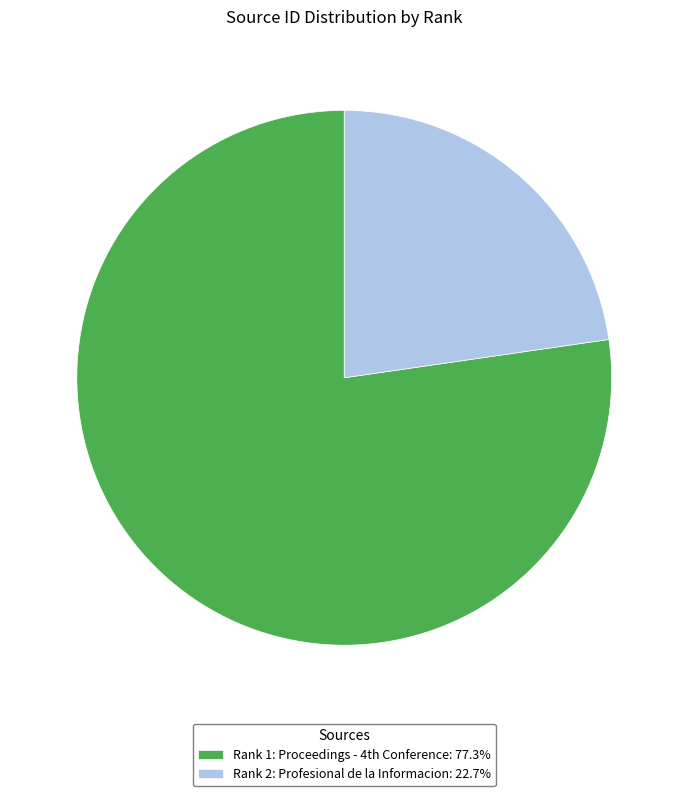

True or false: Rank 2: Profesional de la Informacion accounts for 23% of the total.

True